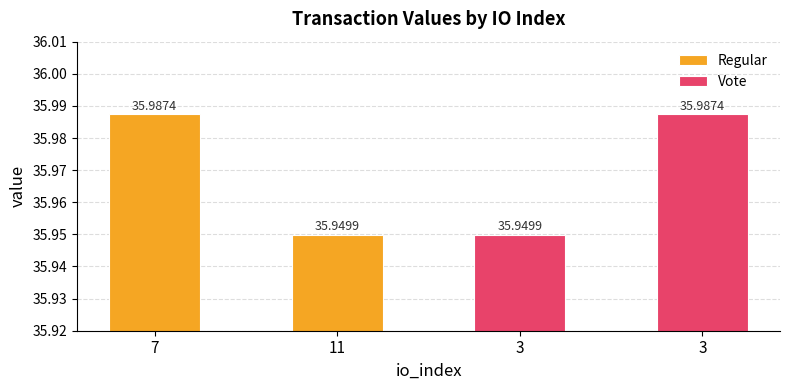

Reading left to right, what are all the values shown in this chart?

Regular: 36.0	35.9
Vote: 35.9	36.0